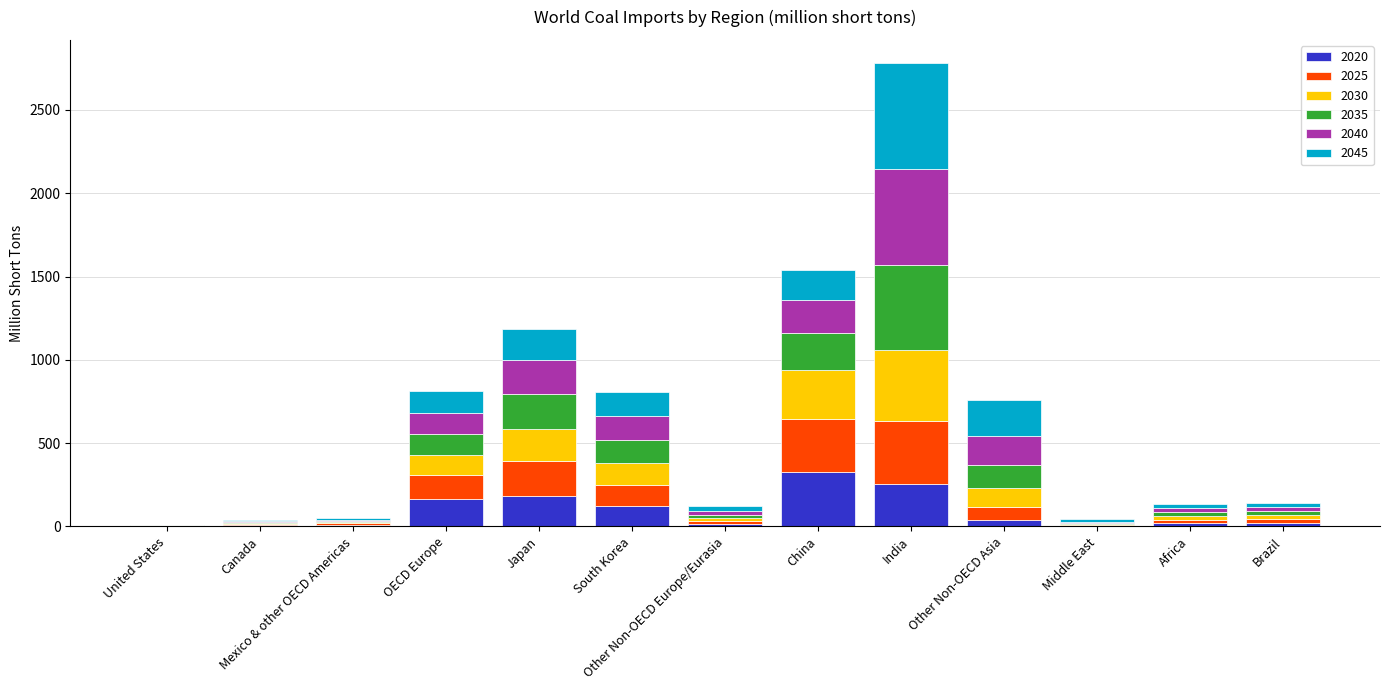

The 2020 series shows 256.0 at OECD Europe. True or false?

False